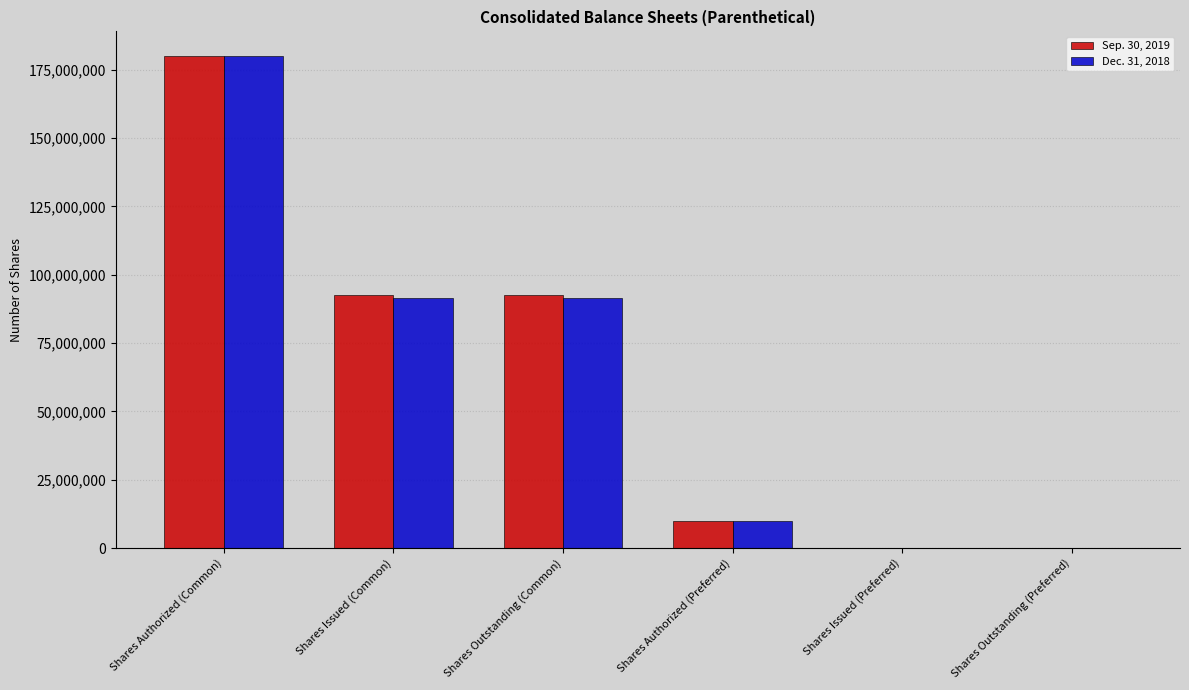

At which category is the sum across all series the highest?

Shares Authorized (Common)